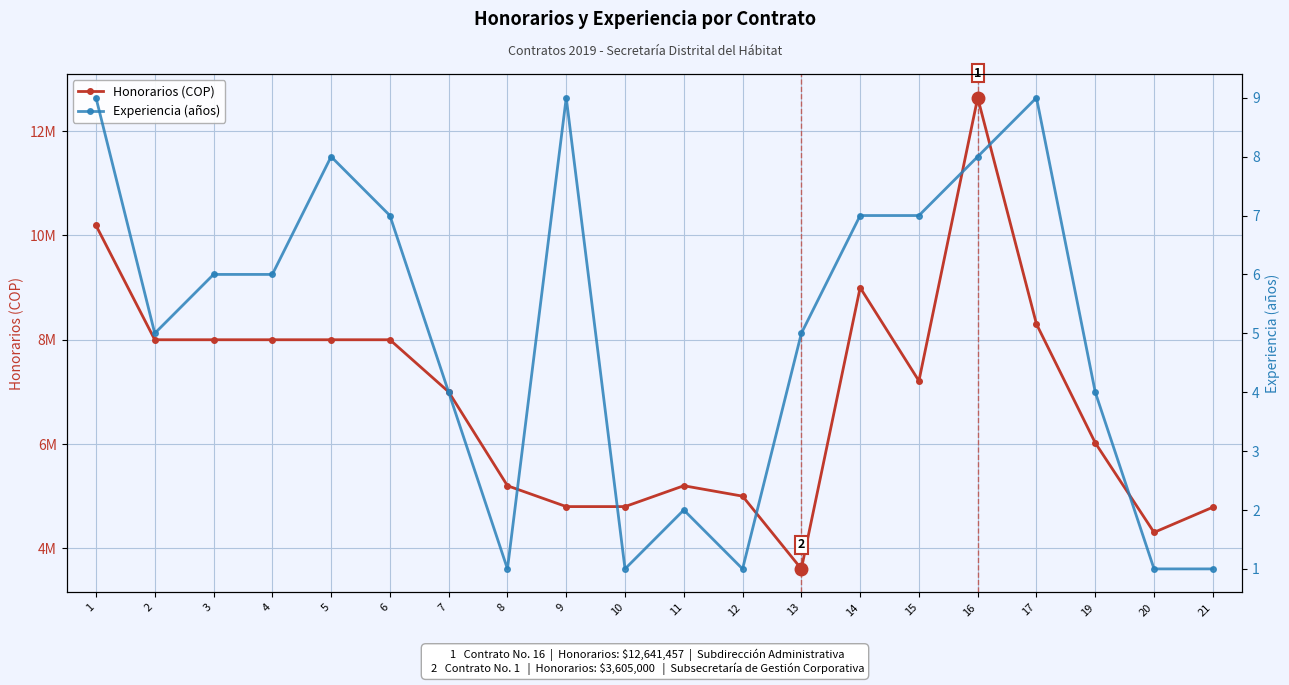

What is the minimum value shown in the chart?

1